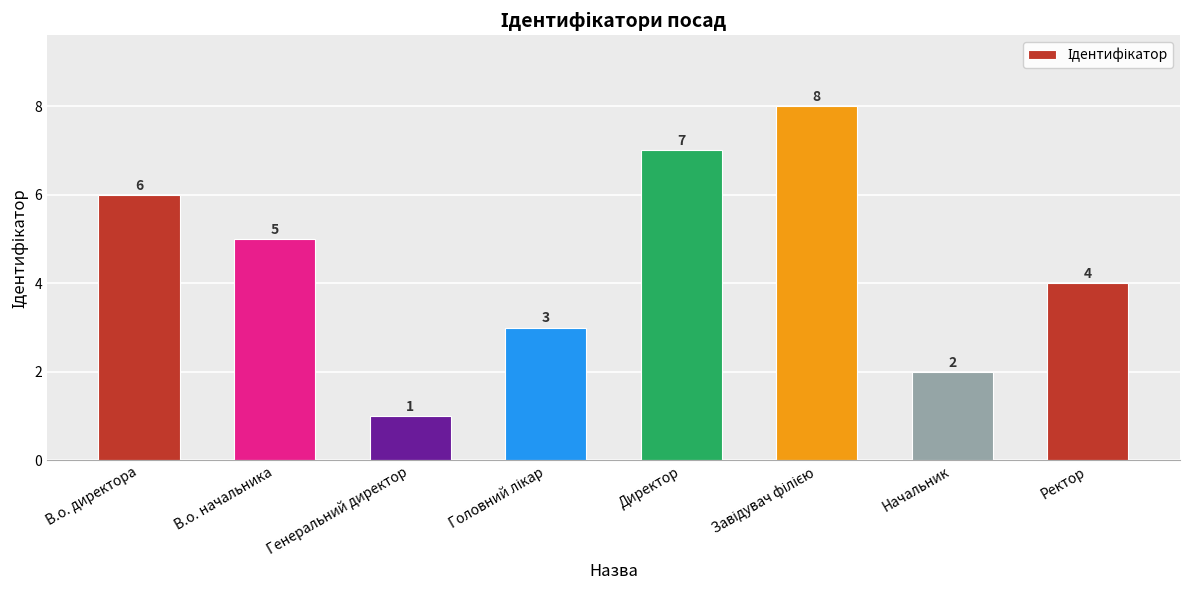

How many data points are less than 5?

4